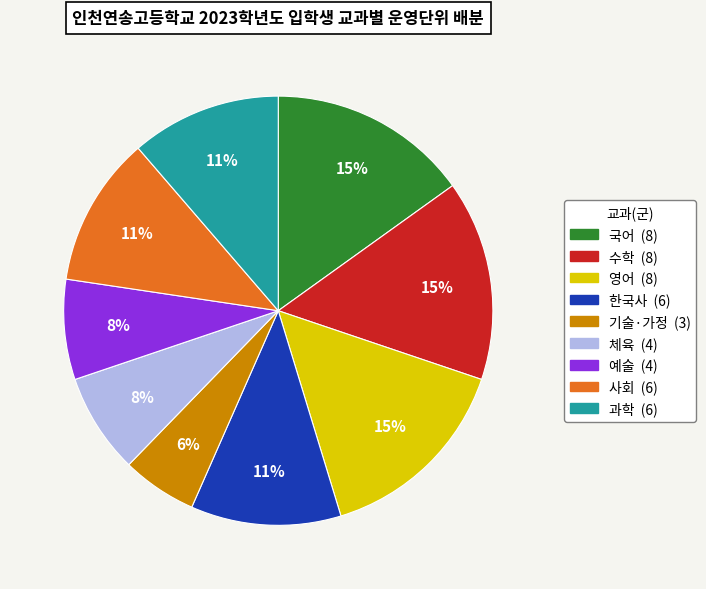

True or false: 사회 accounts for 5% of the total.

False